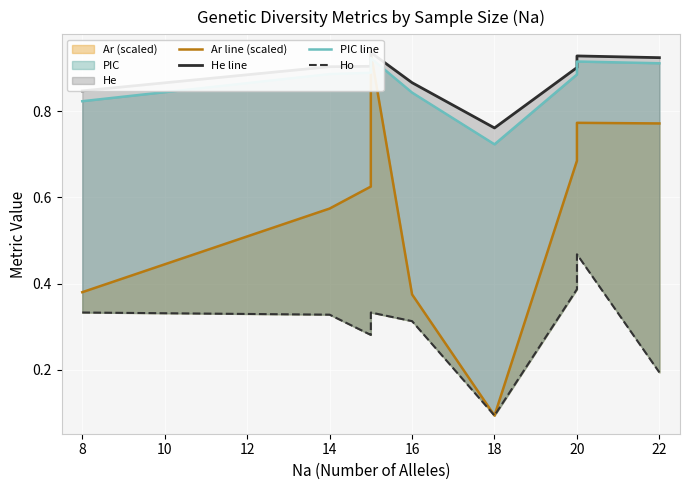

True or false: PIC line has more than 1 points higher than both neighbors.

True